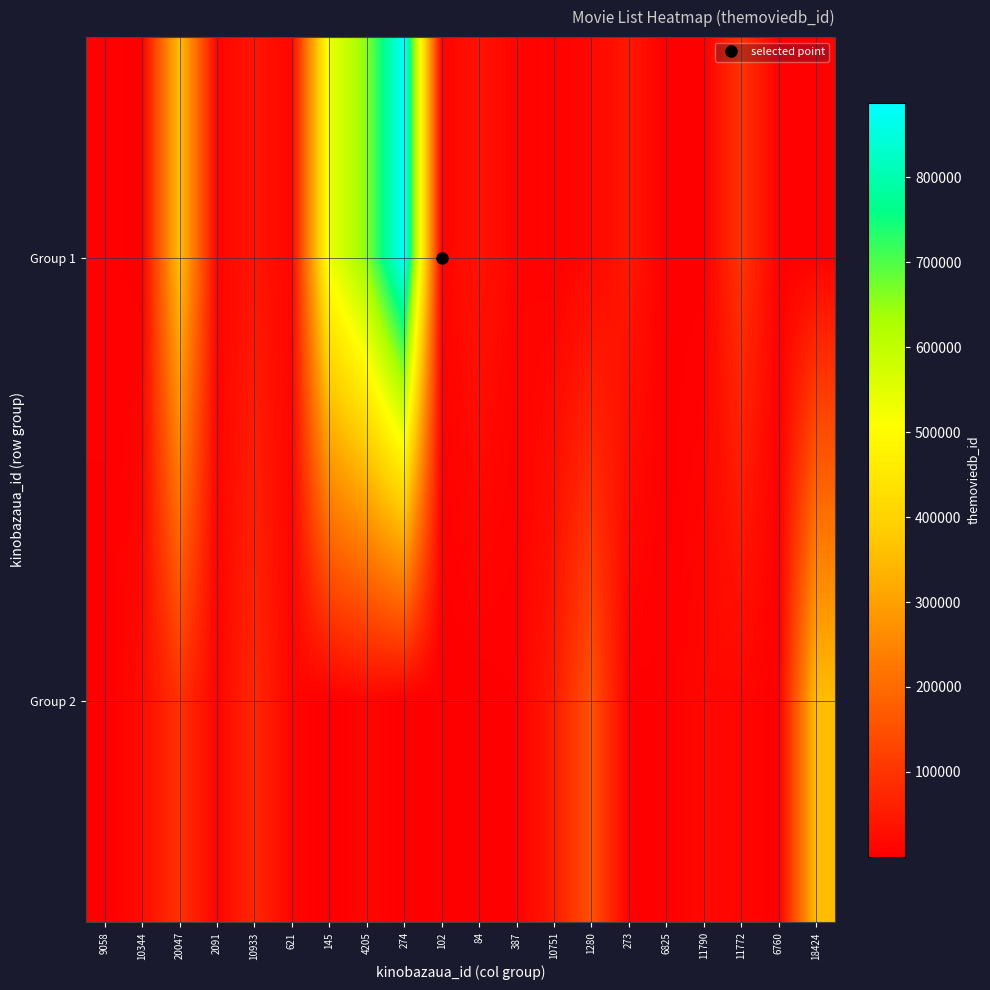

Rank the series by their average value, from highest to lowest.

Group 1, Group 2